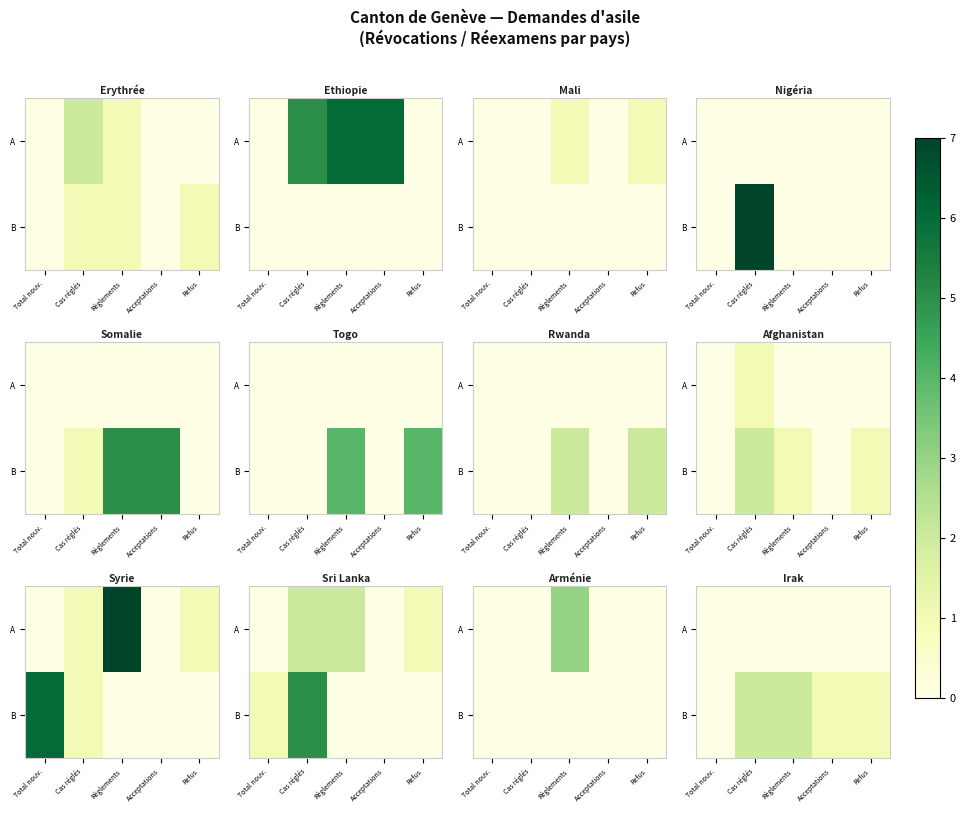

The value of B at Refus is 0. True or false?

False